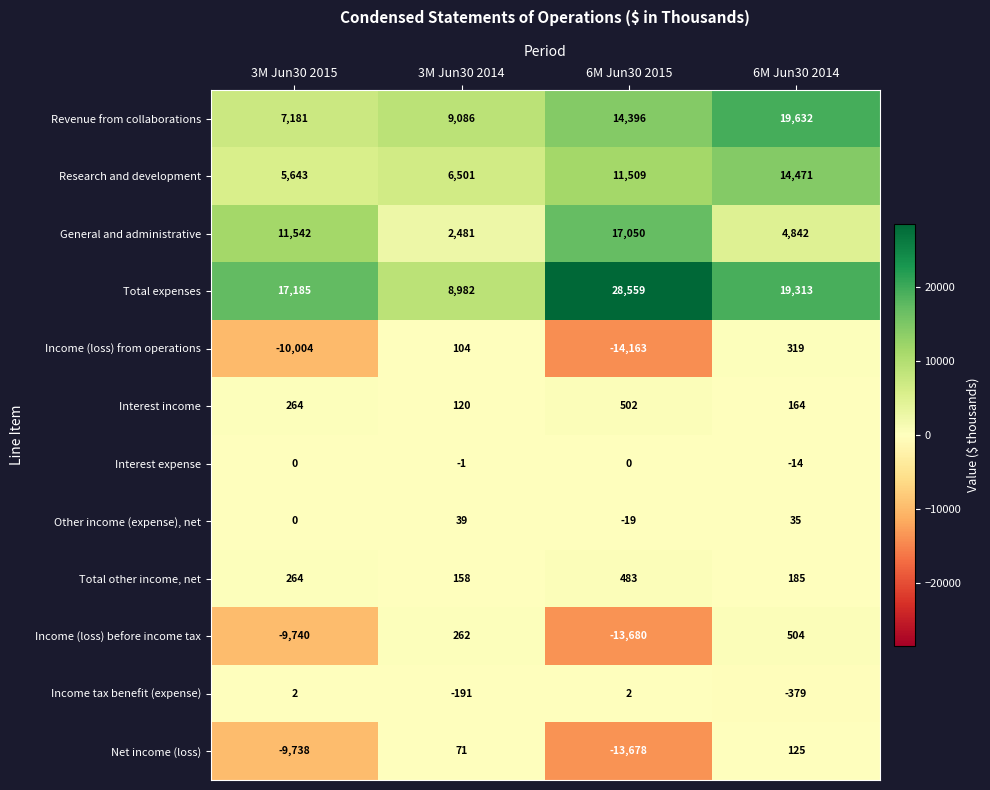

The value of Interest income at 3M Jun30 2015 is 88. True or false?

False